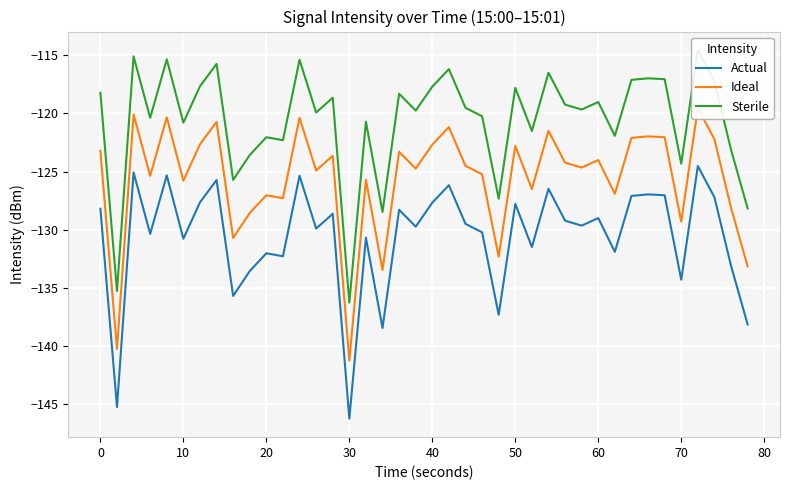

What is the sum of all Actual values?

-5224.7